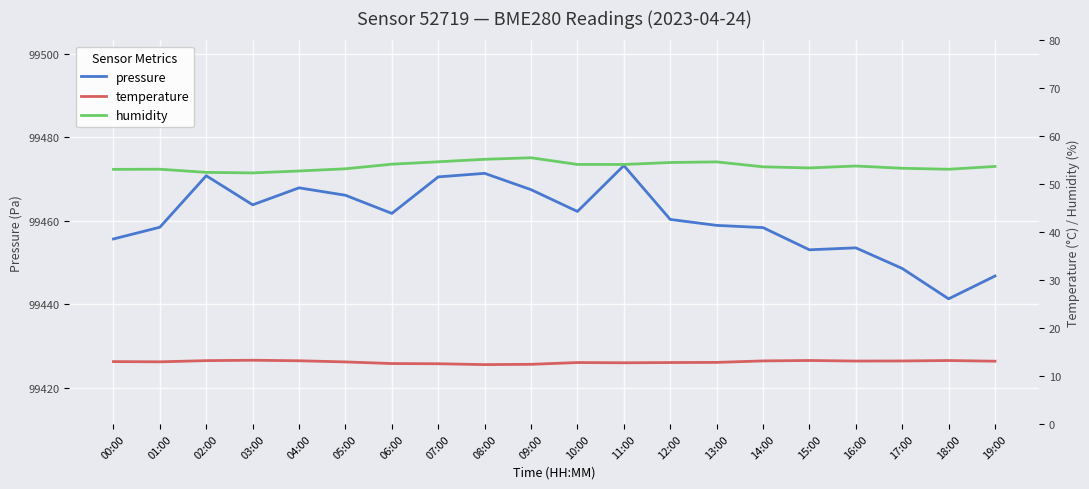

What is the minimum value shown in the chart?

12.4